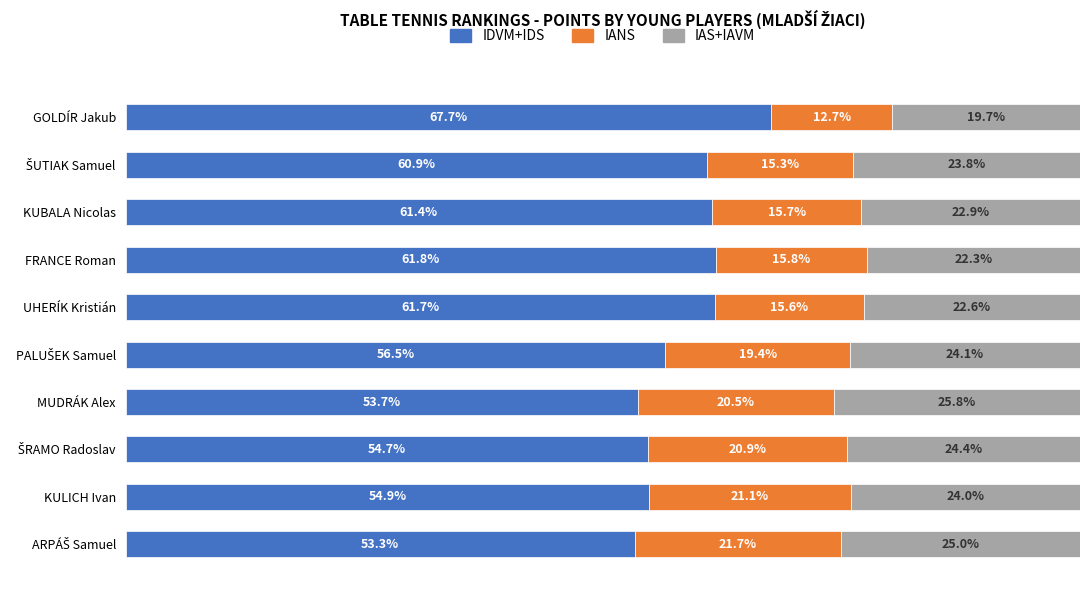

What are all the series names shown in the legend?

IDVM+IDS, IANS, IAS+IAVM